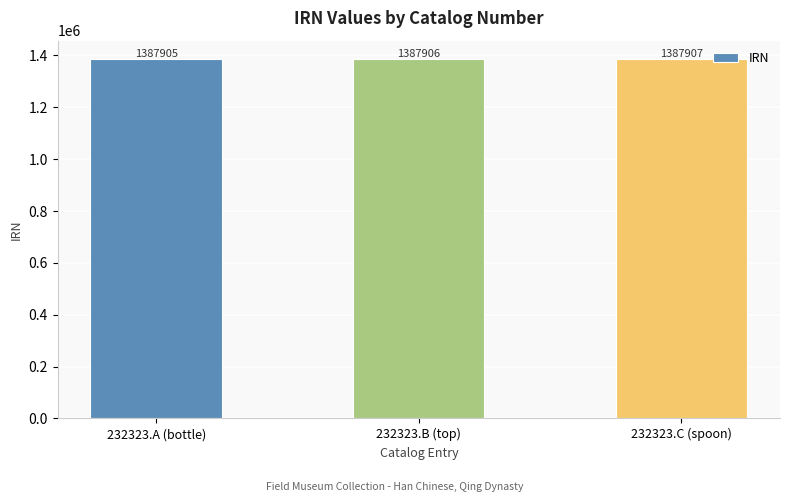

What is the value of the 3rd bar from the left?

1387907